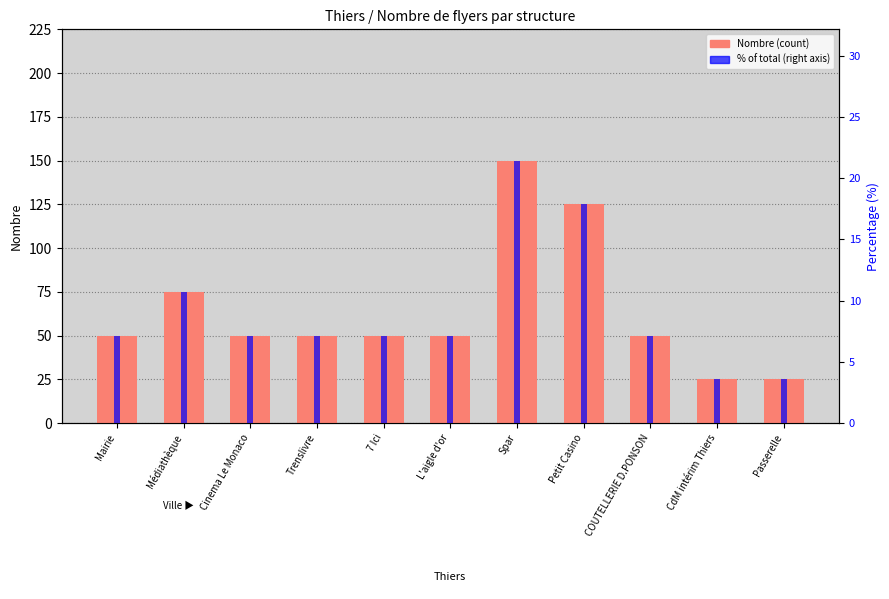

How many bars are there in each group?

2